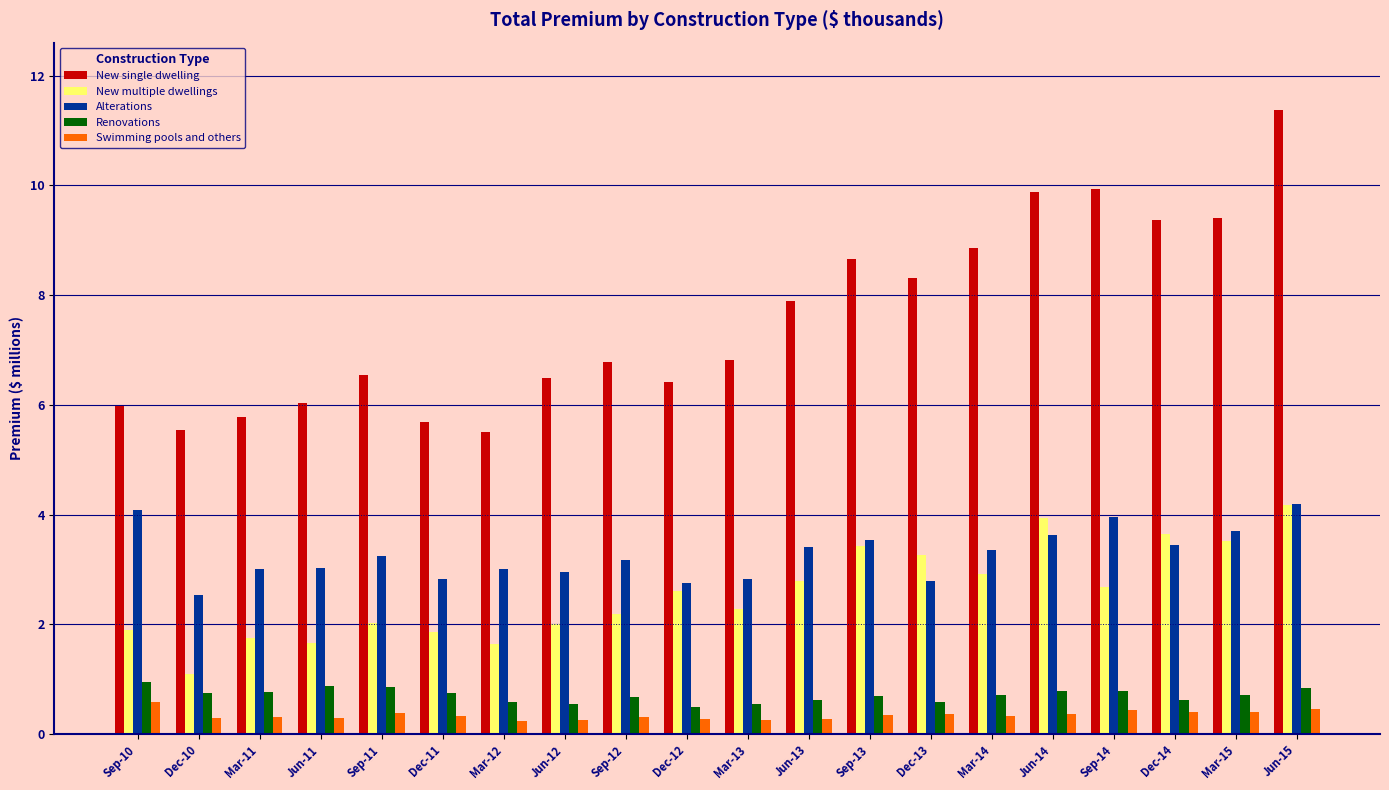

What value does the Renovations series have at Sep-14?

0.8